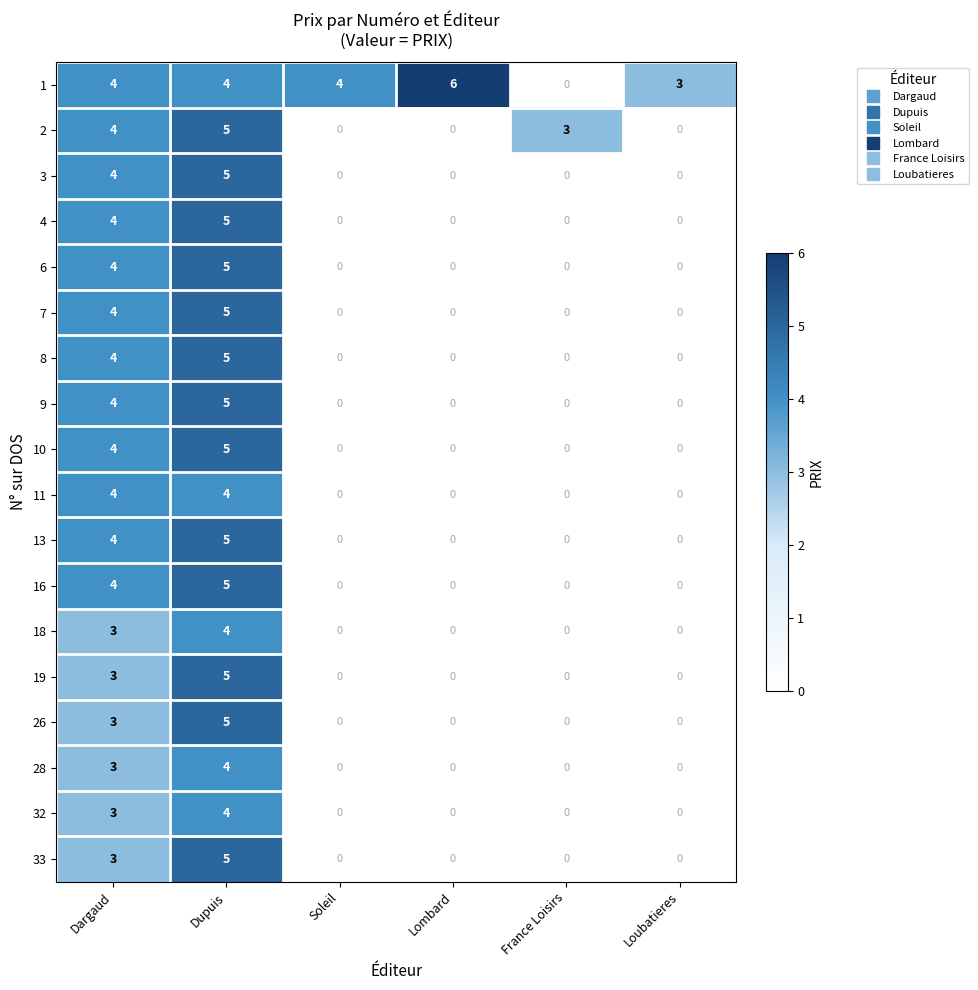

What is the spread (max minus min) of values at Lombard?

6